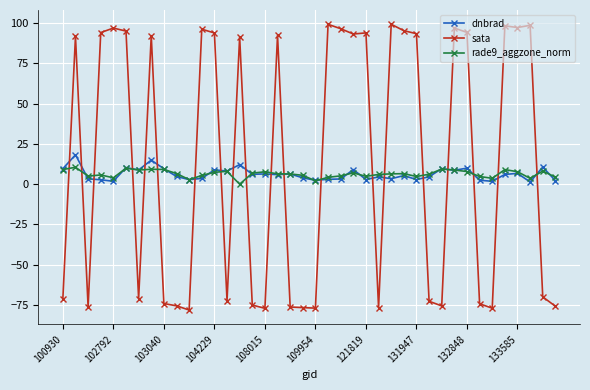

What is the average value of the rade9_aggzone_norm series?

6.4